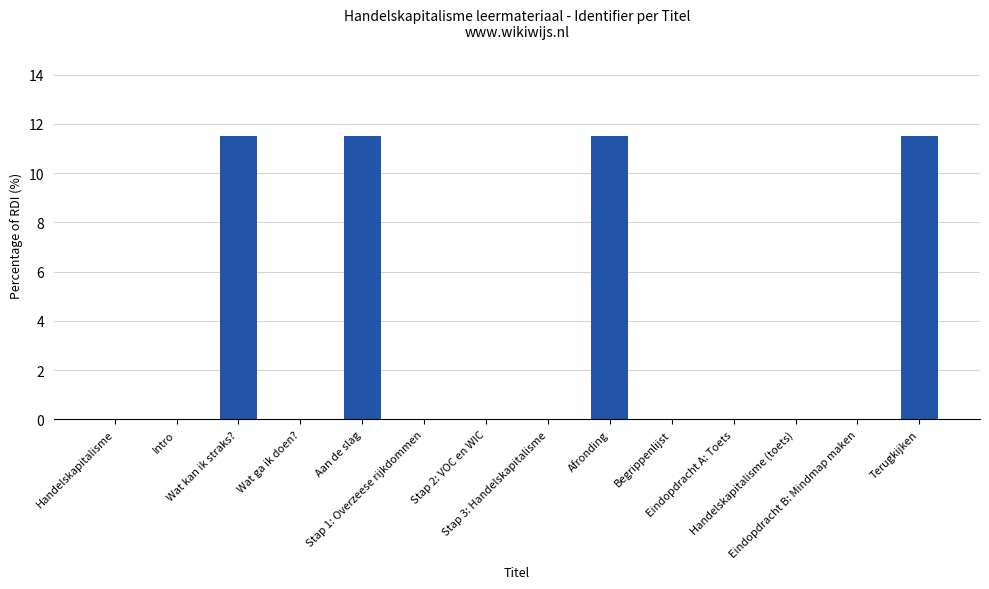

What is the maximum value shown in the chart?

11.5